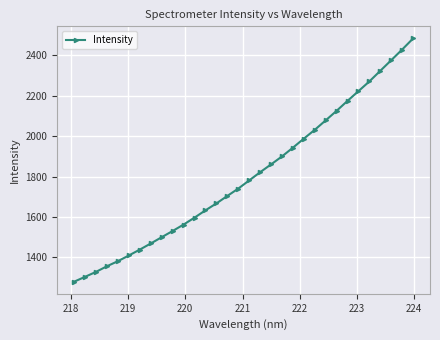

What is the sum of all values?

57719.9